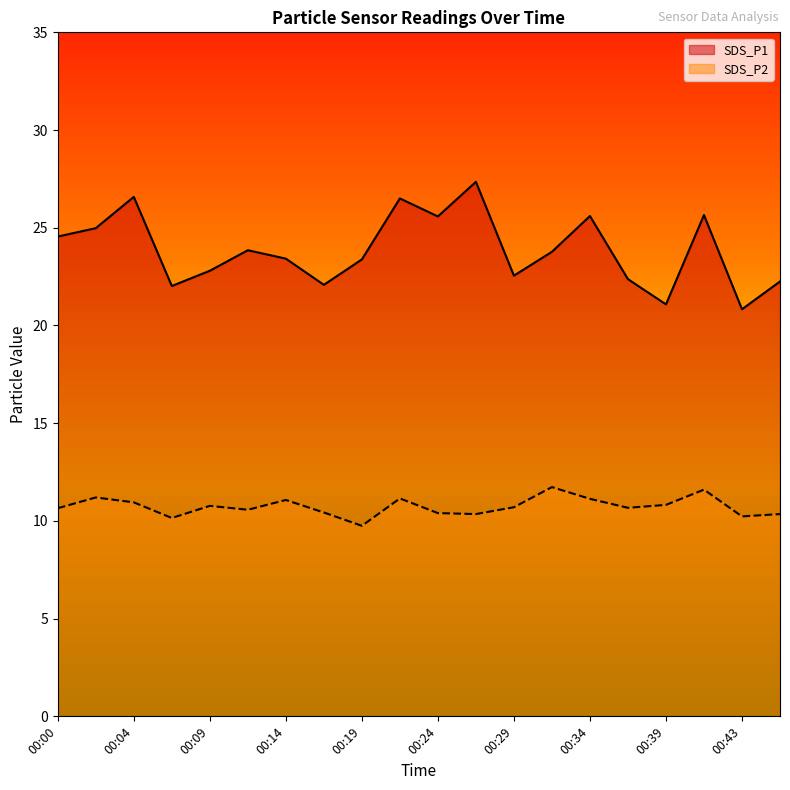

How many lines are shown in the chart?

2